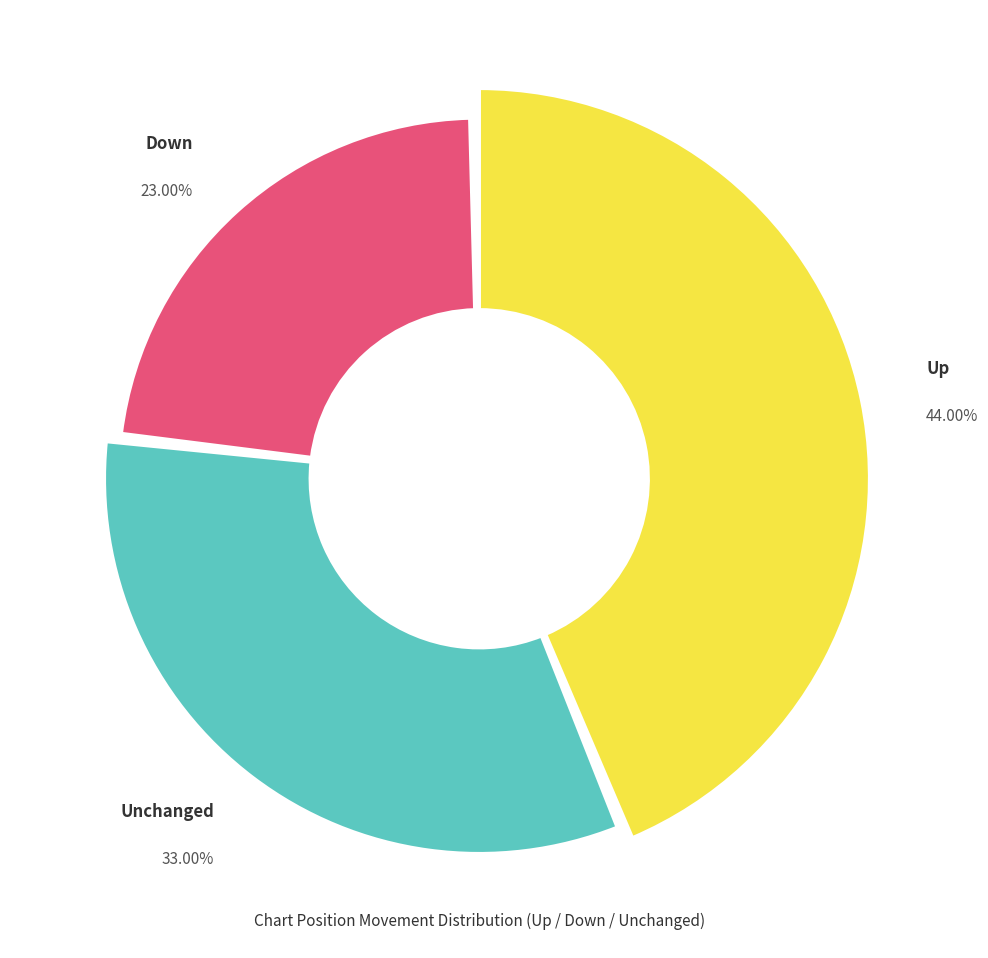

To the nearest percent, what portion does - represent?

33%